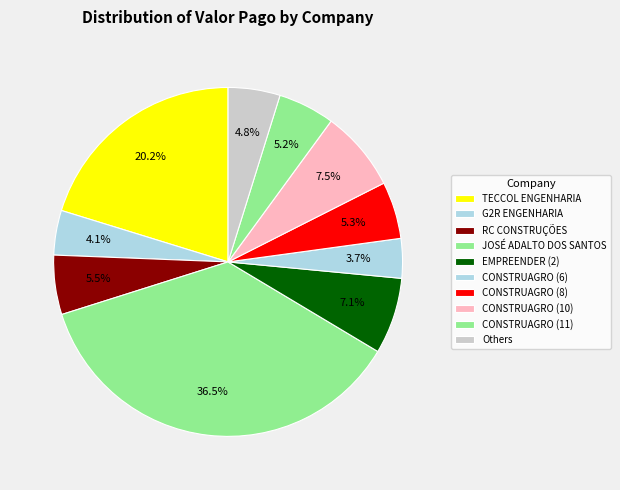

True or false: CONSTRUAGRO (8) accounts for 1% of the total.

False